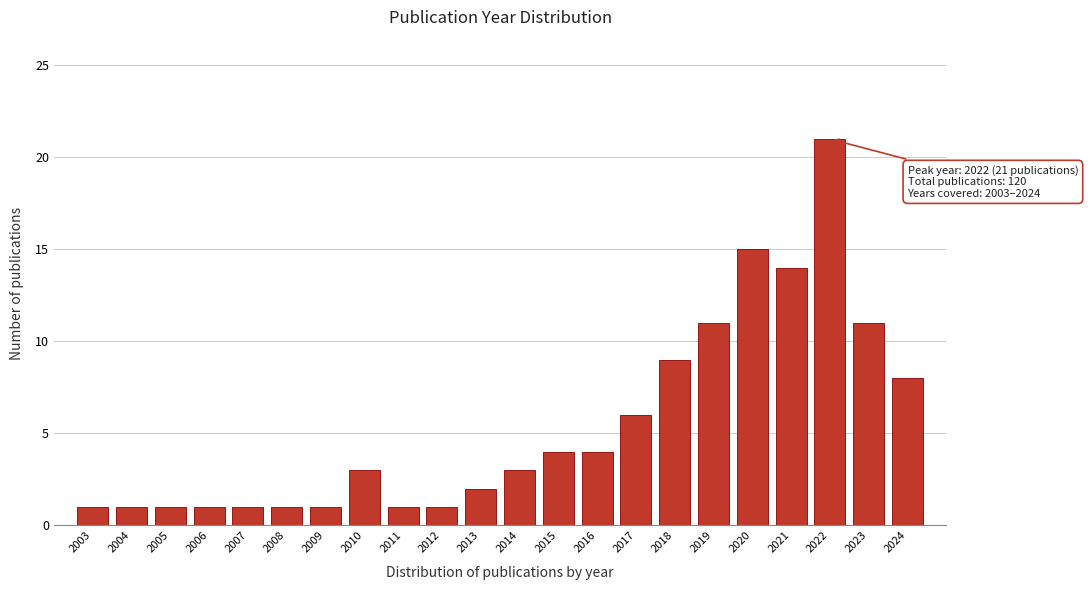

Reading right to left, extract all data points from this chart.

8	11	21	14	15	11	9	6	4	4	3	2	1	1	3	1	1	1	1	1	1	1